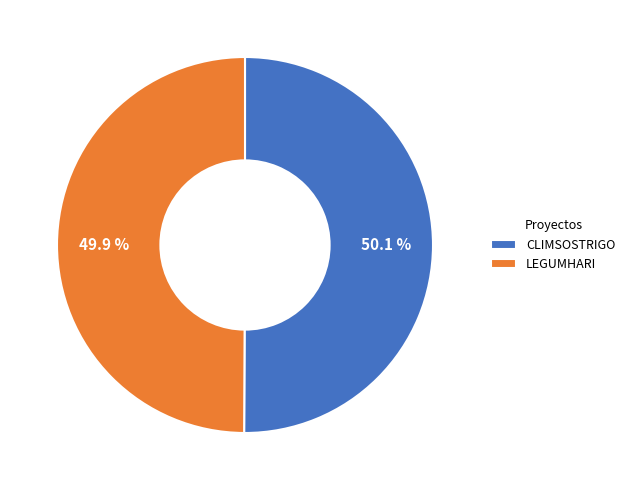

Approximately how many times larger is the value at LEGUMHARI compared to CLIMSOSTRIGO?

1.0